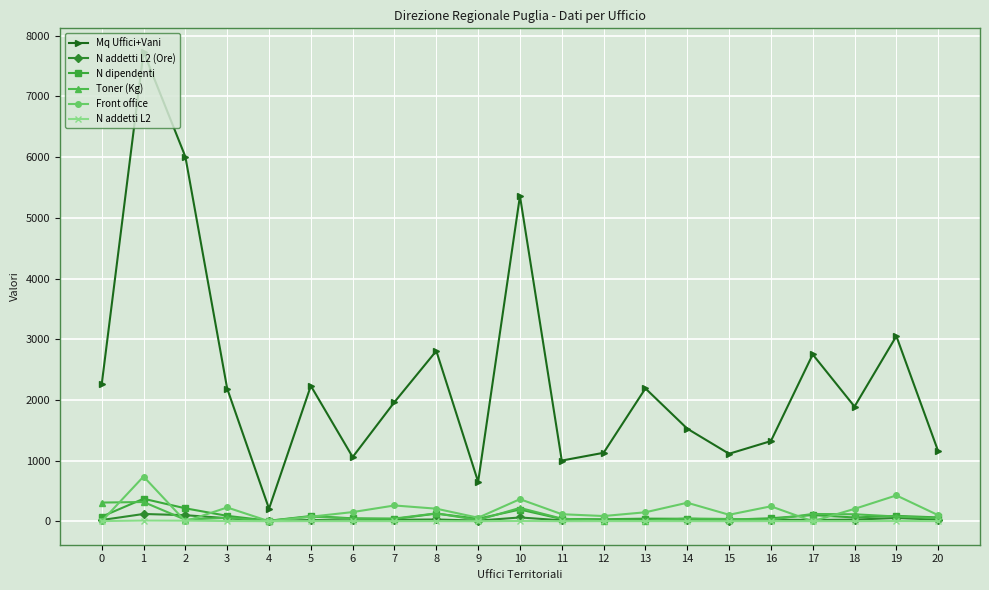

Which series has the largest range (max minus min)?

Mq Uffici+Vani